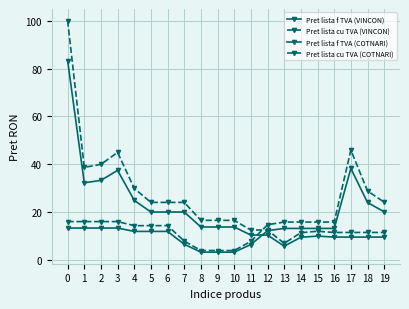

Where is the first local maximum for Pret lista f TVA (COTNARI)?

3